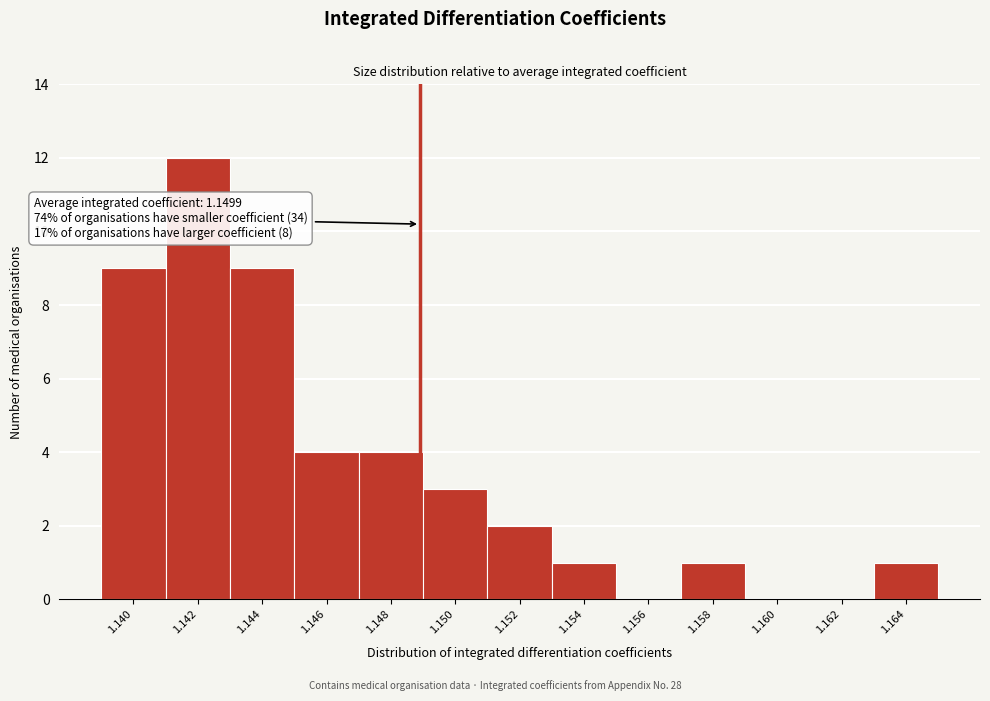

Reading left to right, what are all the values shown in this chart?

1.140=9	1.142=12	1.144=9	1.146=4	1.148=4	1.150=3	1.152=2	1.154=1	1.156=0	1.158=1	1.160=0	1.162=0	1.164=1